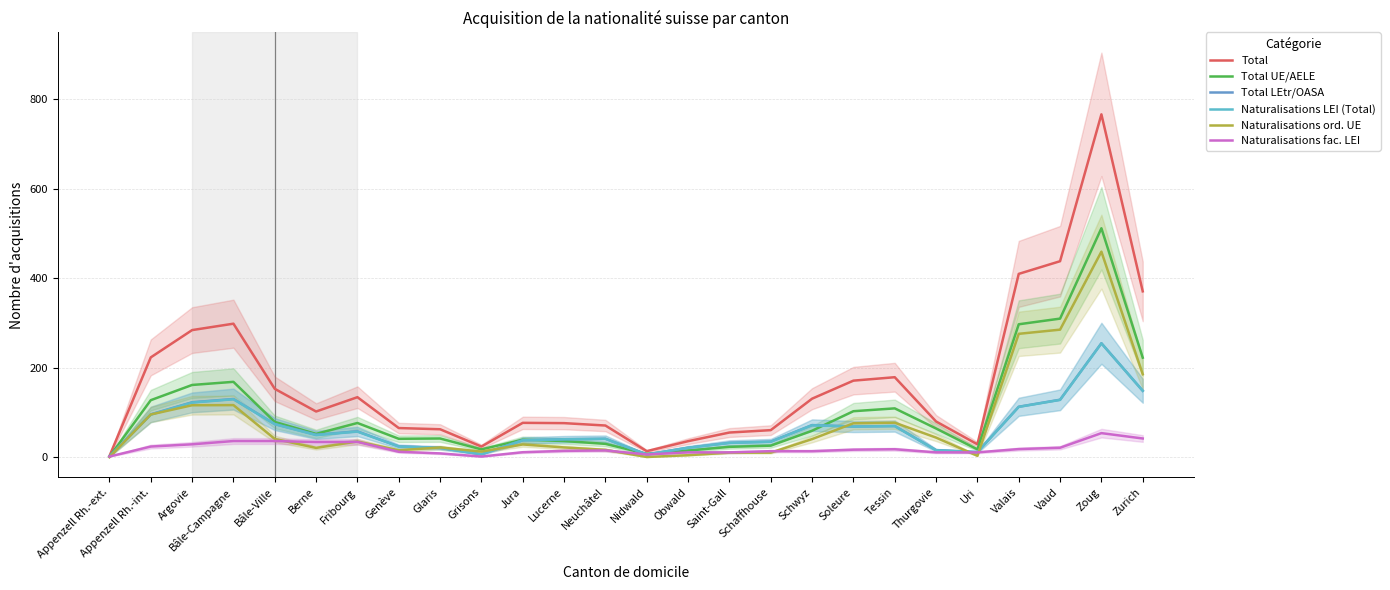

Is it true that Total LEtr/OASA equals 41.0 at Neuchâtel?

True